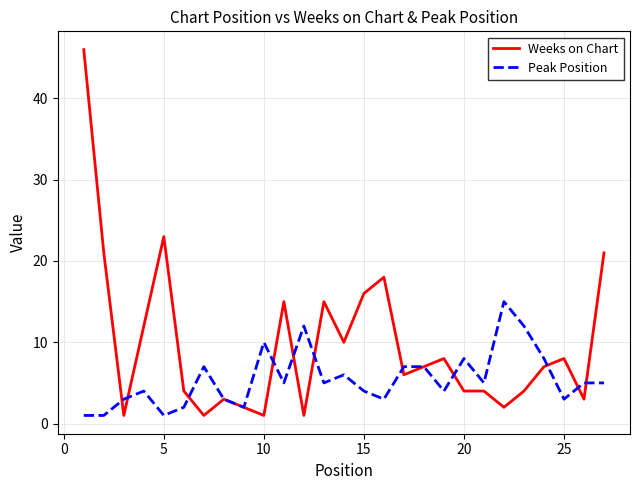

Which series has the widest spread of values?

Weeks on Chart